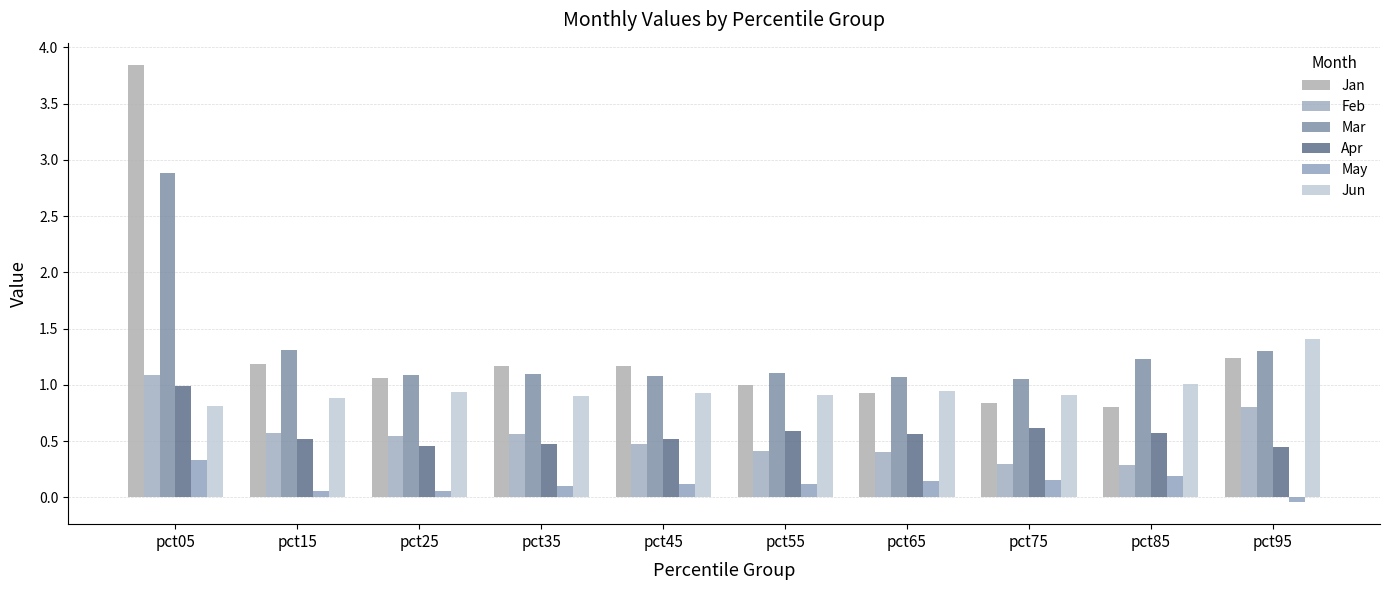

Reading left to right, list all the values displayed in this chart.

Jan: 3.8	1.2	1.1	1.2	1.2	1.0	0.9	0.8	0.8	1.2
Feb: 1.1	0.6	0.5	0.6	0.5	0.4	0.4	0.3	0.3	0.8
Mar: 2.9	1.3	1.1	1.1	1.1	1.1	1.1	1.1	1.2	1.3
Apr: 1.0	0.5	0.5	0.5	0.5	0.6	0.6	0.6	0.6	0.4
May: 0.3	0.1	0.1	0.1	0.1	0.1	0.1	0.2	0.2	-0.0
Jun: 0.8	0.9	0.9	0.9	0.9	0.9	0.9	0.9	1.0	1.4